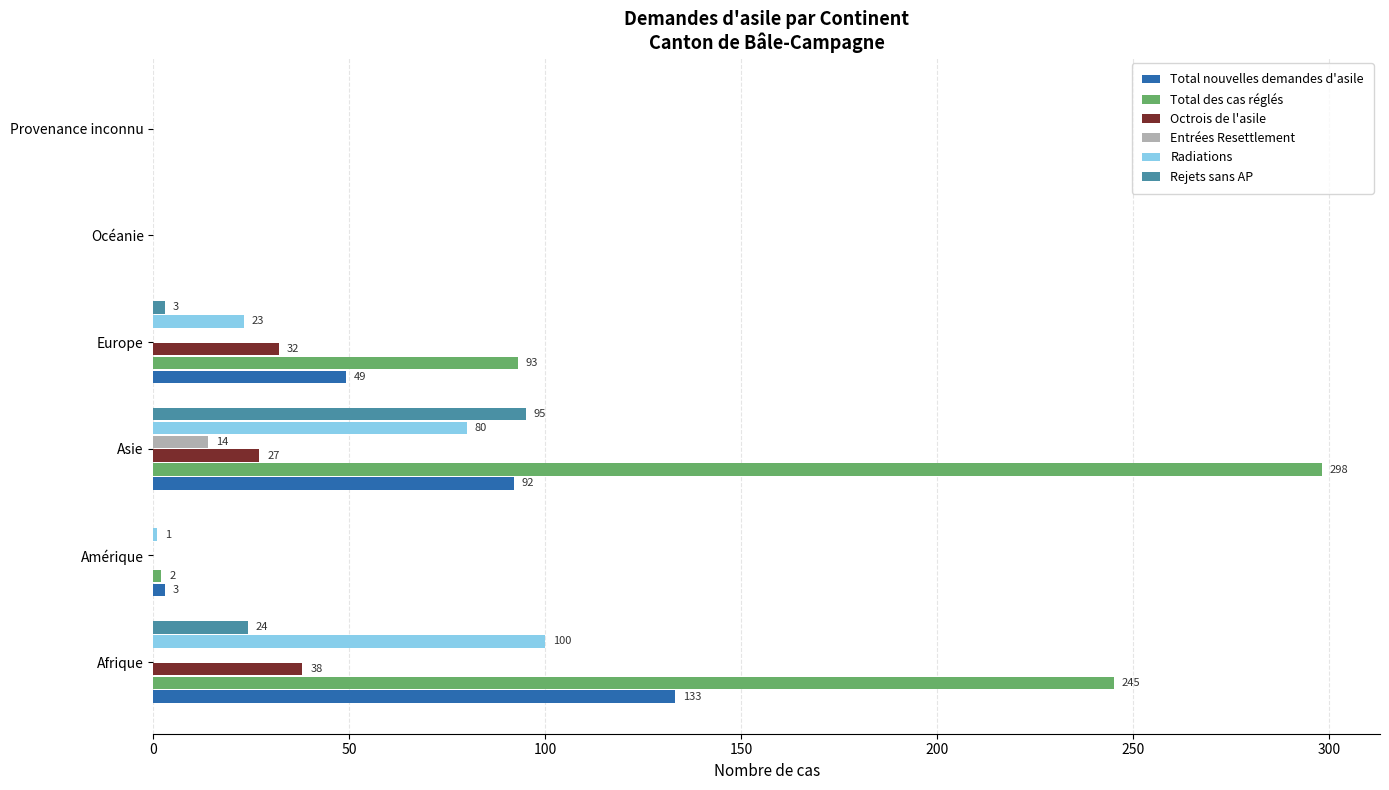

The Radiations series shows 156 at Afrique. True or false?

False